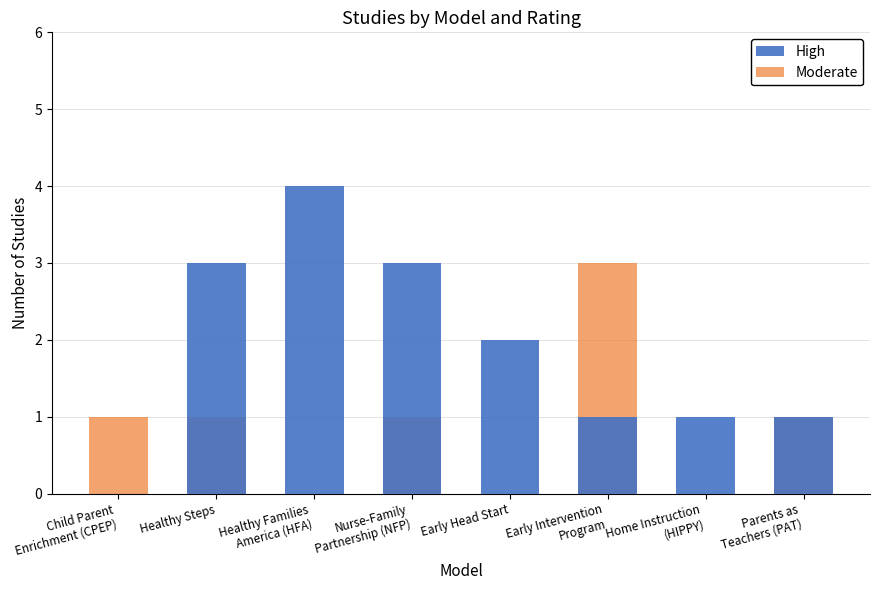

What is the difference between the maximum and second lowest values in the Moderate series?

3